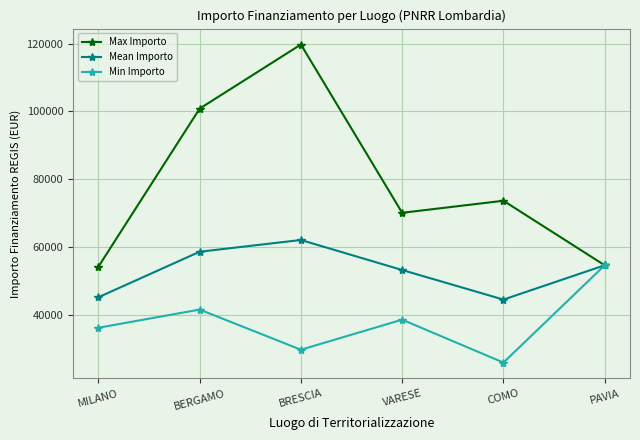

How many lines are shown in the chart?

3